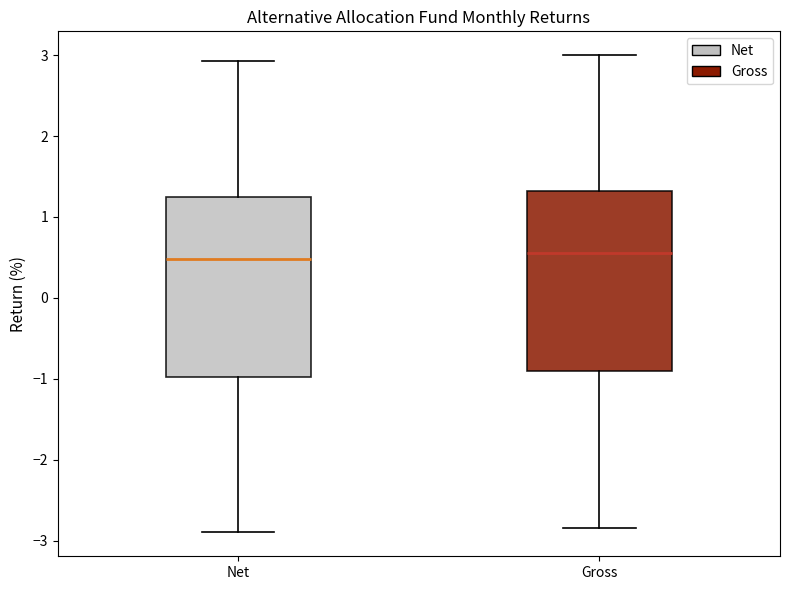

Where is the lower edge of the box for Net on the y-axis? The values are not printed on the chart, so give them approximately, as read against the axis.

-1.0